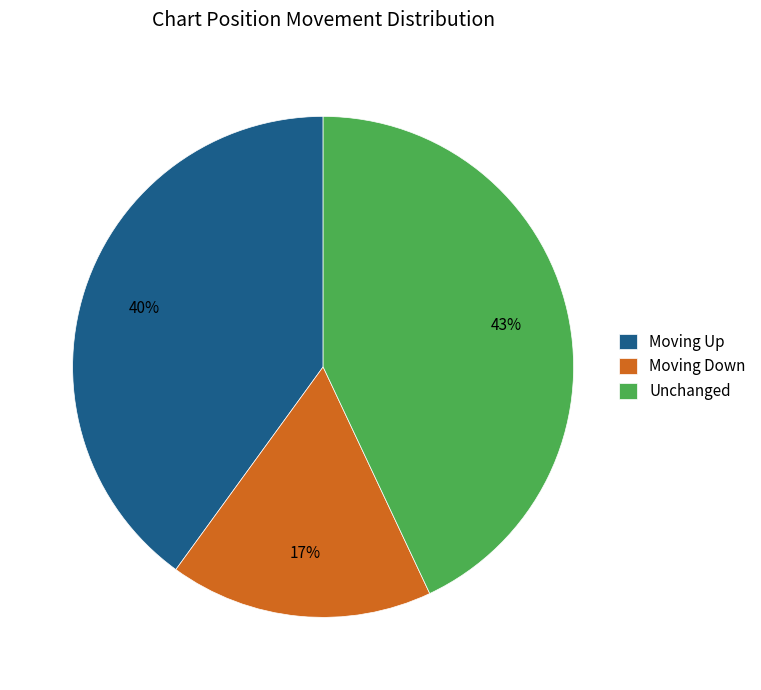

Combined, do Unchanged and Moving Up account for over 50%?

Yes